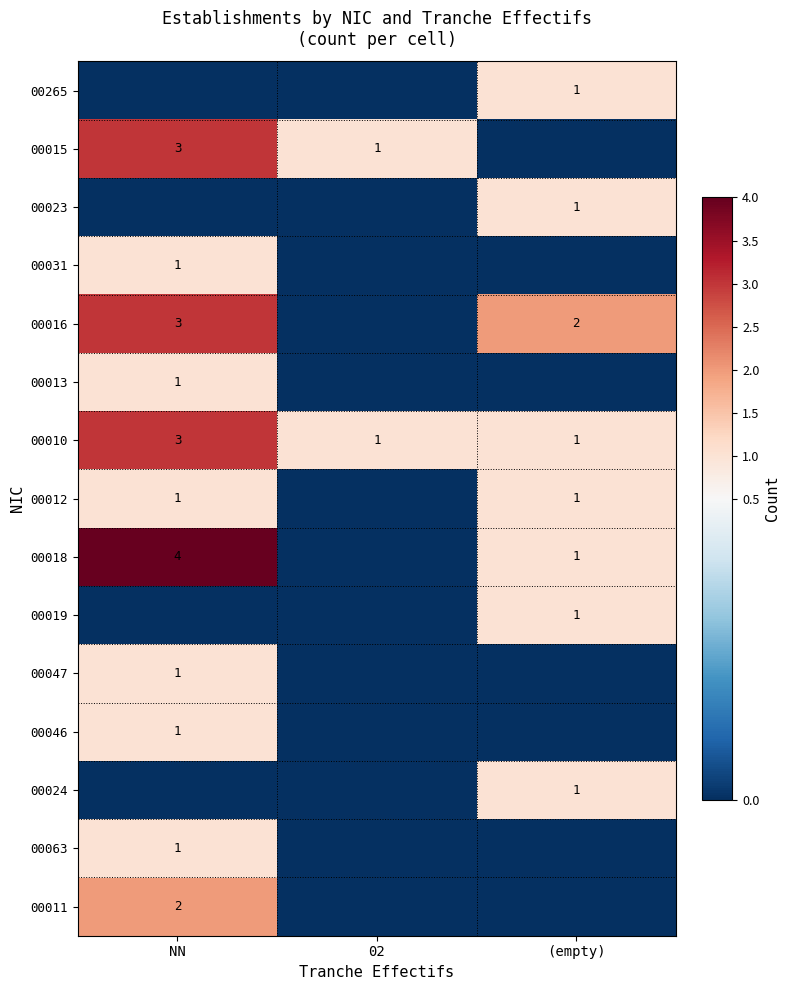

At how many categories does at least one series exceed 2?

1